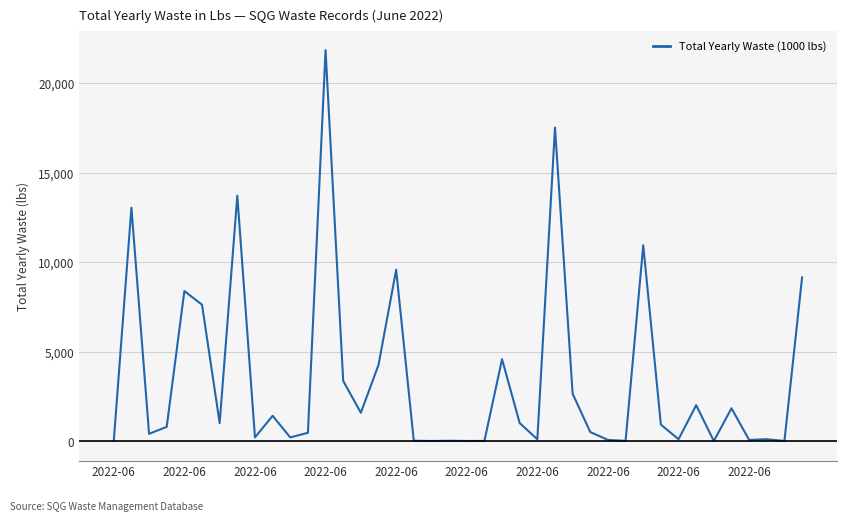

How many categories are shown in the chart?

40